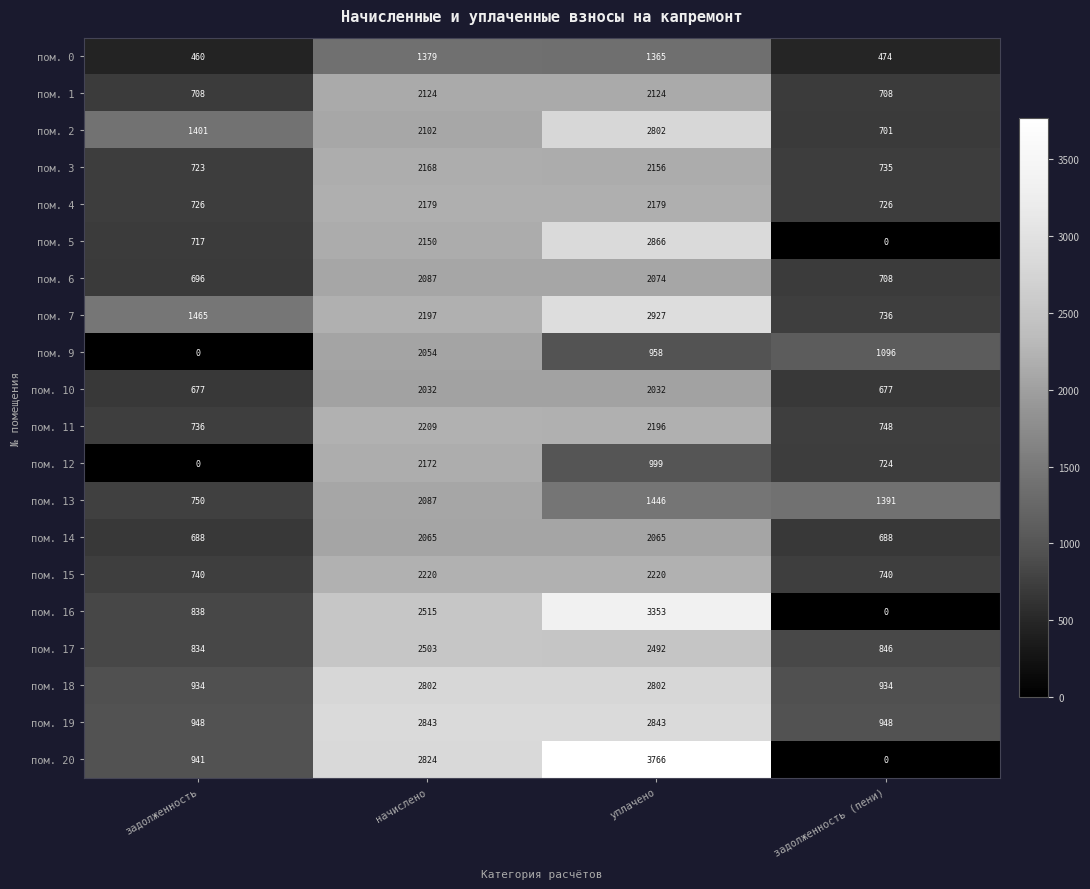

At which category does the chart reach its peak across all series?

уплачено